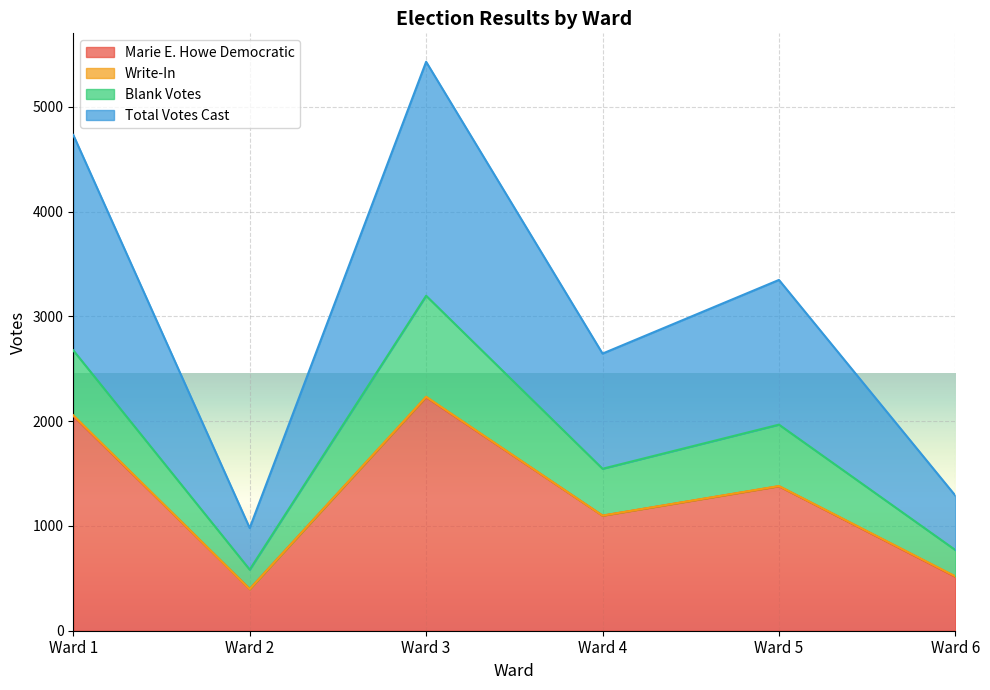

In Marie E. Howe Democratic, how many points are lower than both neighbors (excluding endpoints)?

2